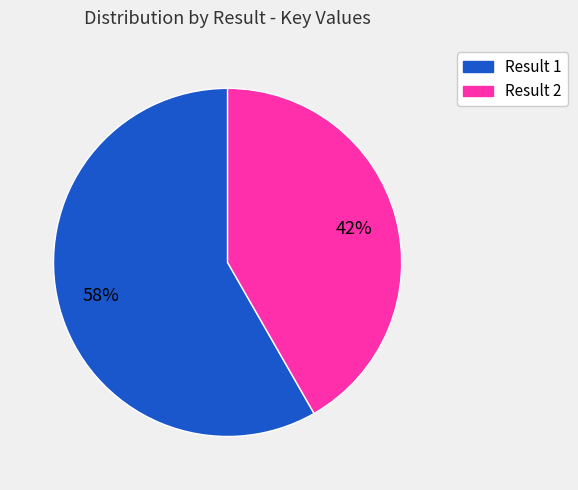

Count the number of slices in the pie.

2